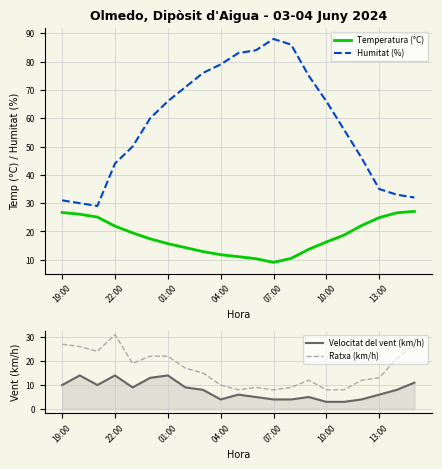

How many data points in Ratxa (km/h) are less than 15?

10